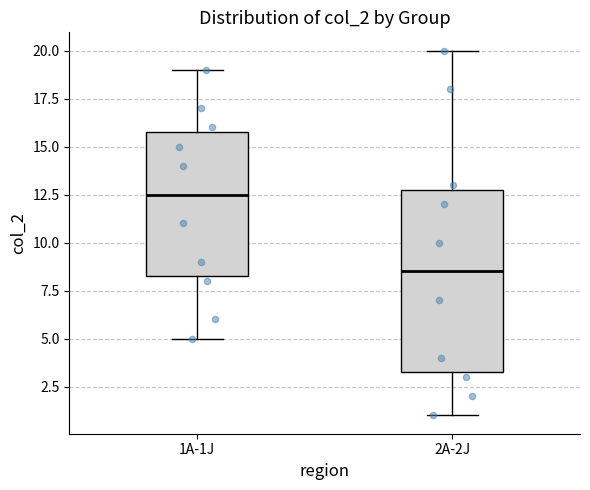

Reading left to right, transcribe this box plot: for each box, give where its median line is, the range the box spans, and where its two whiskers end, as read against the y-axis. The values are not printed on the chart, so give them approximately, as read against the axis.

1A-1J: median 12.5, box 8.5 to 16.0, whiskers 5.0 to 19.0
2A-2J: median 8.5, box 3.5 to 13.0, whiskers 1.0 to 20.0